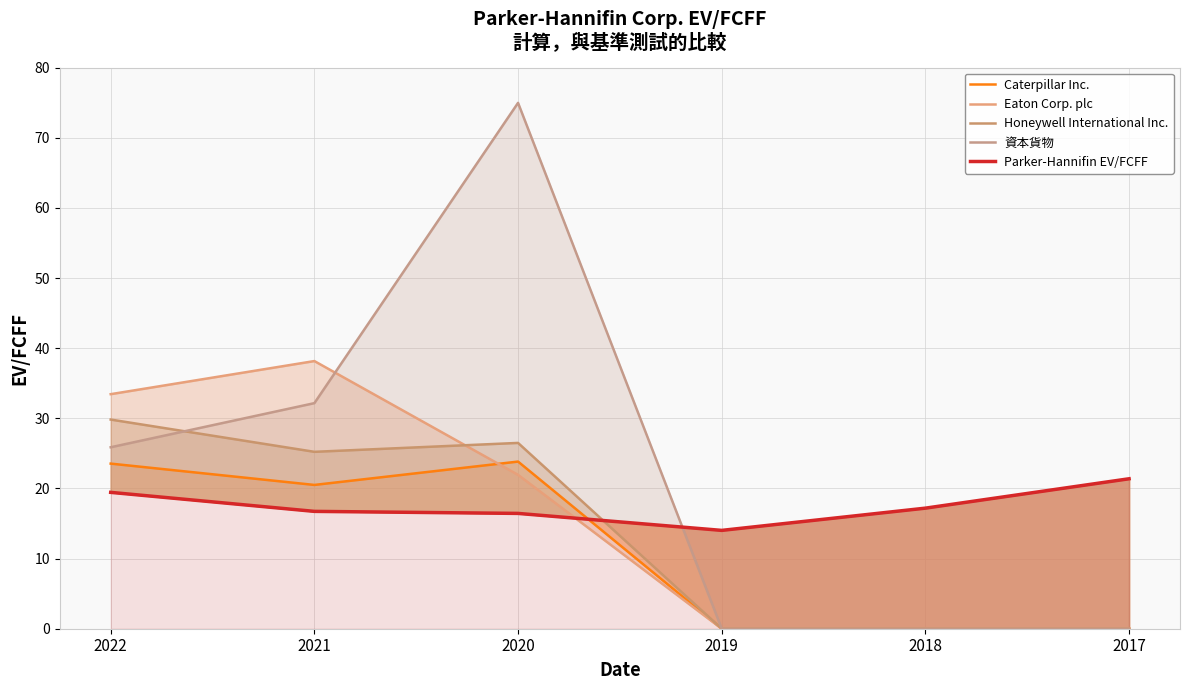

Which category has the highest value across all series?

2020